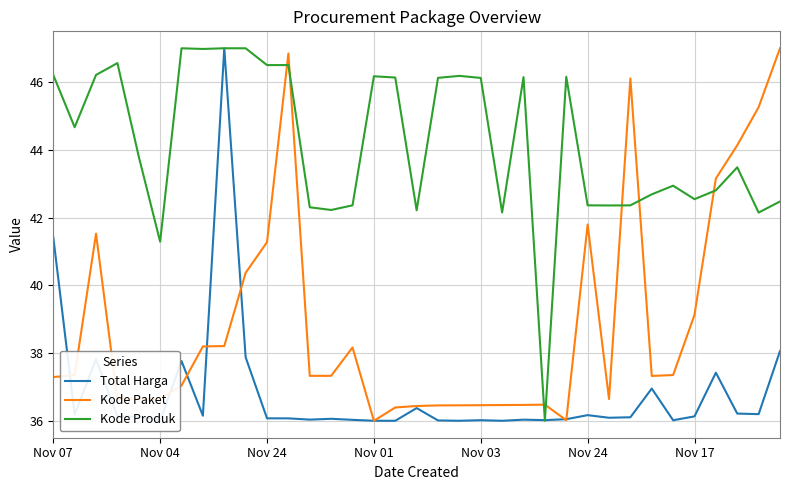

True or false: Kode Produk and Kode Paket intersect in this chart.

True